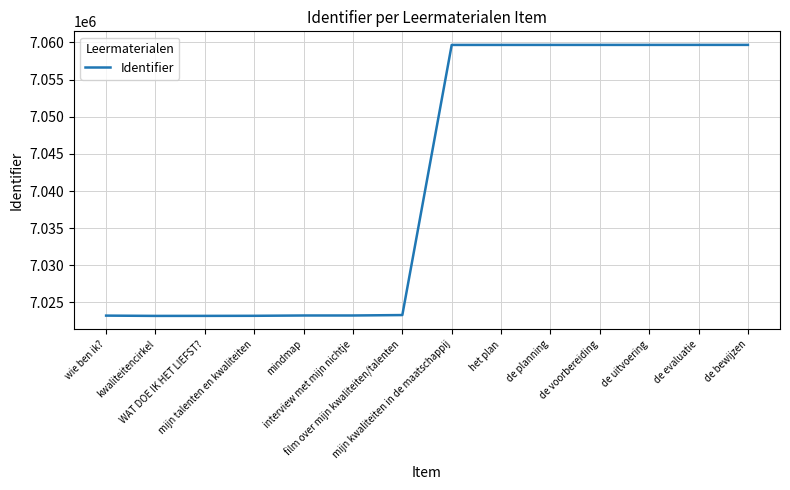

What is the smallest value displayed?

7023187